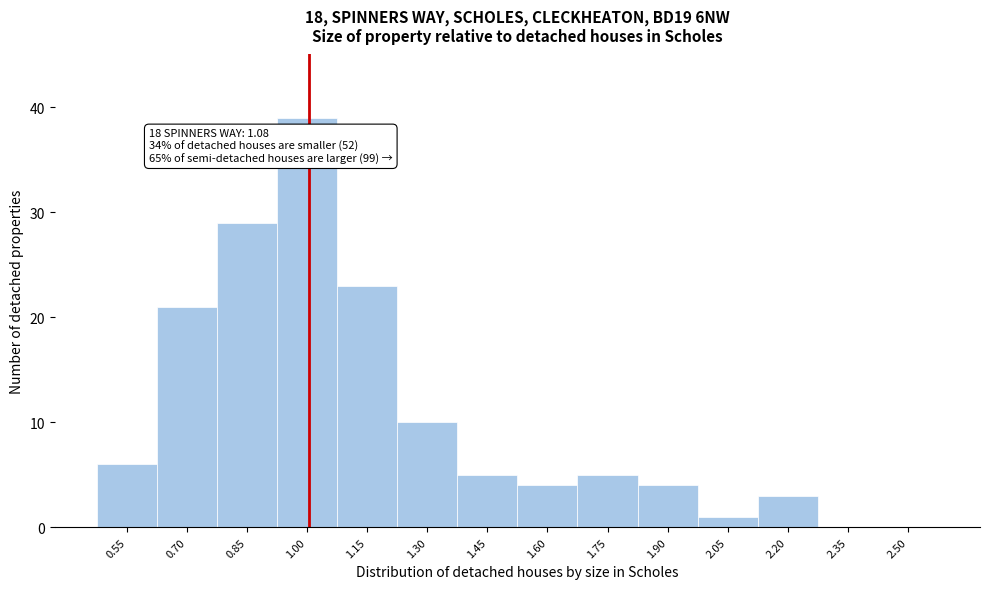

Reading right to left, transcribe all the data shown in this chart.

2.50=0	2.35=0	2.20=3	2.05=1	1.90=4	1.75=5	1.60=4	1.45=5	1.30=10	1.15=23	1.00=39	0.85=29	0.70=21	0.55=6